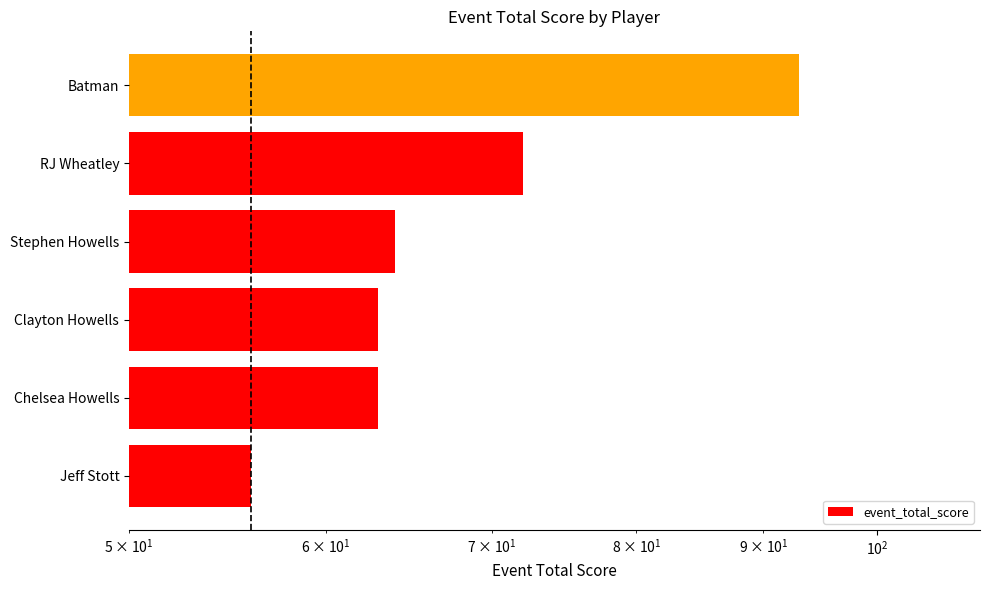

Reading left to right, what are all the values shown in this chart?

56	63	63	64	72	93